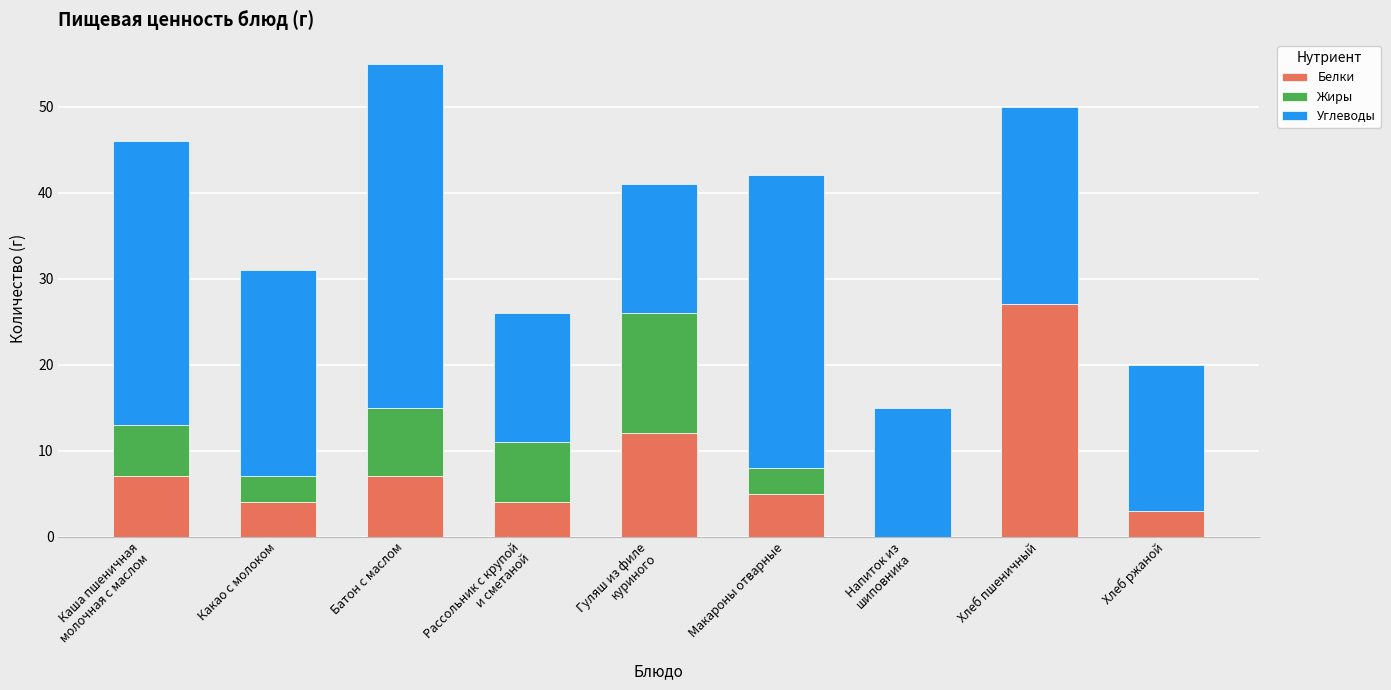

Is it true that Белки equals 2 at Макароны отварные?

False